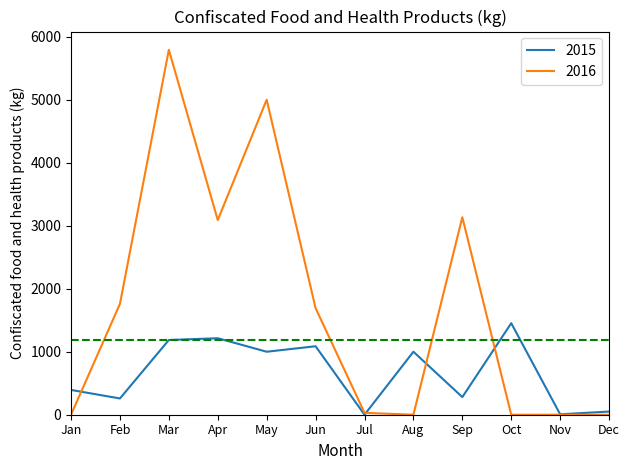

Where does the 2015 series first go above 1000?

Mar